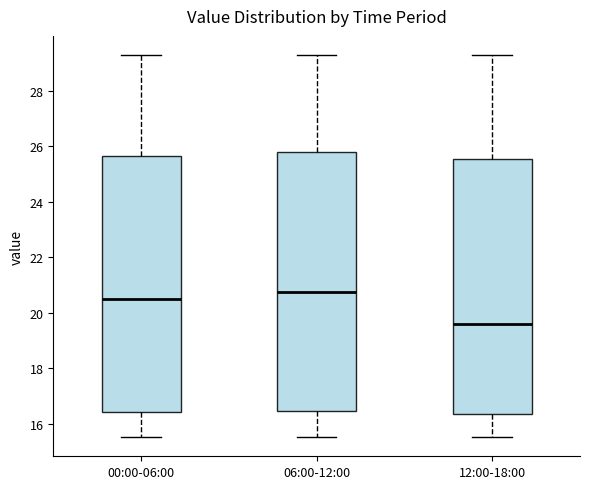

Reading left to right, read every box against the y-axis: the position of its median line, the range the box covers, and the ends of its whiskers. The values are not printed on the chart, so give them approximately, as read against the axis.

00:00-06:00: median 20.4, box 16.4 to 25.6, whiskers 15.6 to 29.2
06:00-12:00: median 20.8, box 16.4 to 25.8, whiskers 15.6 to 29.2
12:00-18:00: median 19.6, box 16.4 to 25.6, whiskers 15.6 to 29.2